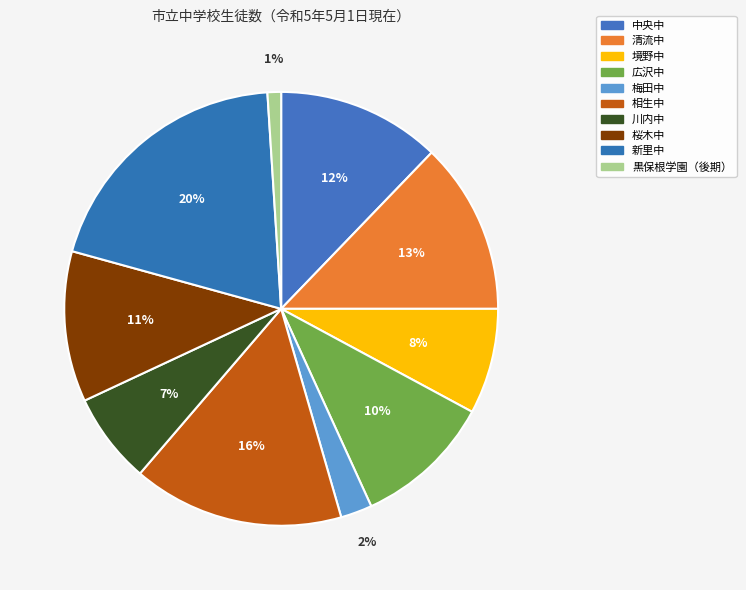

True or false: 新里中 accounts for 20% of the total.

True